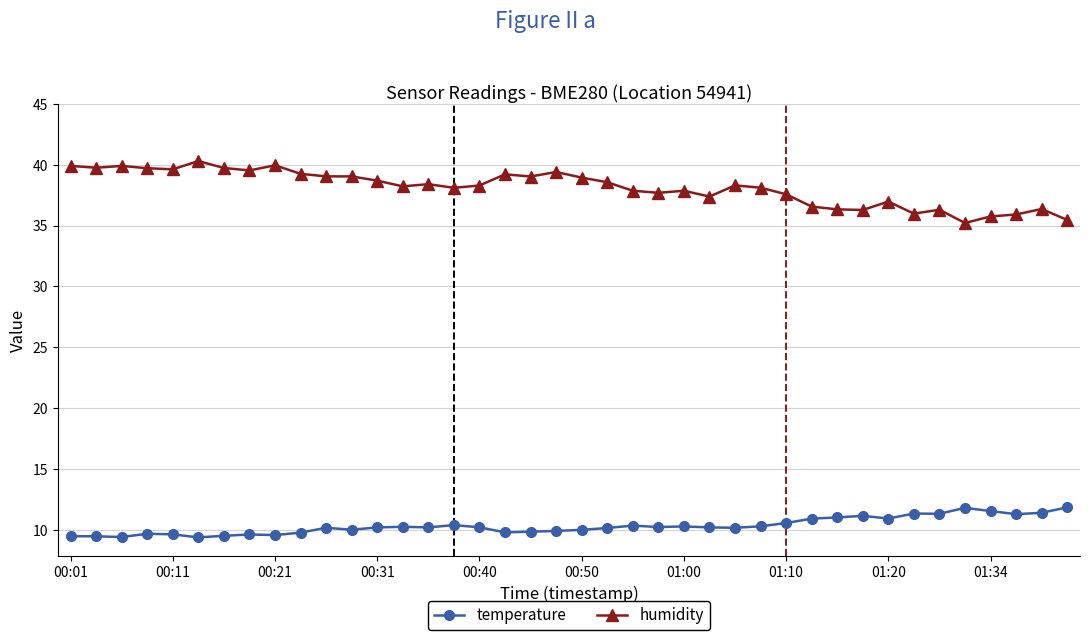

True or false: temperature and humidity cross at least once.

False